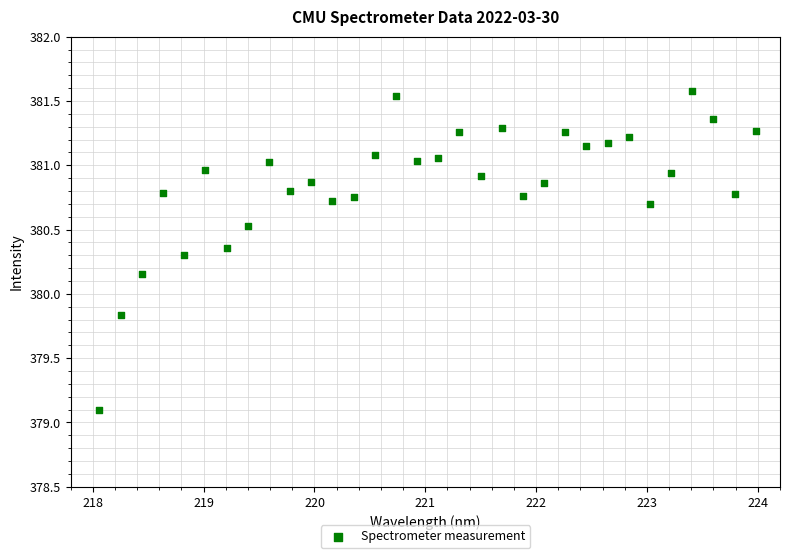

What is the range of Y values (max minus min)?

2.5